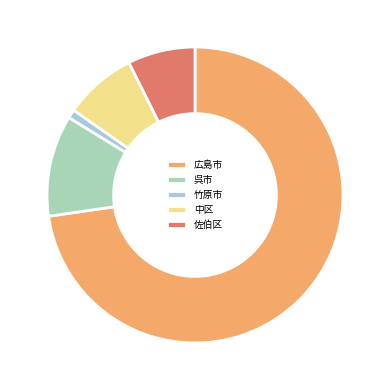

Is it true that 中区 is 8% of the pie?

True